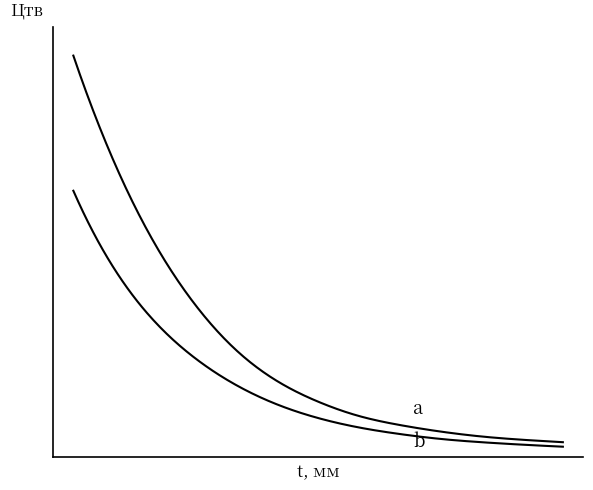

What is the smallest value displayed?

25